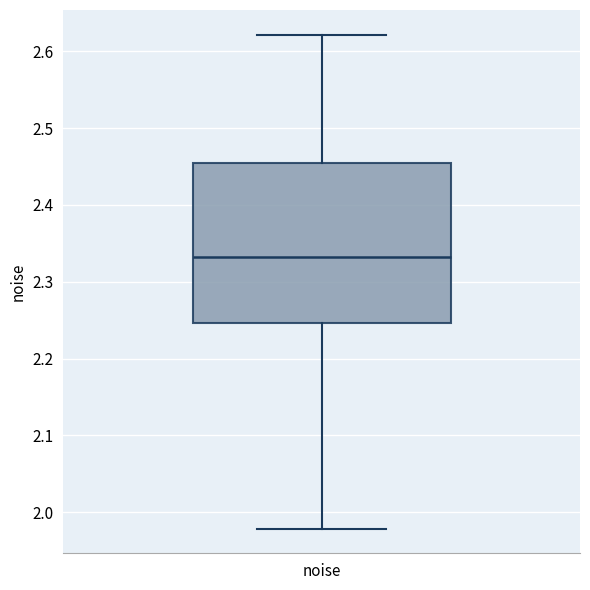

Read this box plot against the y-axis: the position of the median line, the range covered by the box, and the ends of both whiskers. The values are not printed on the chart, so give them approximately, as read against the axis.

median 2.33, box 2.25 to 2.45, whiskers 1.98 to 2.62